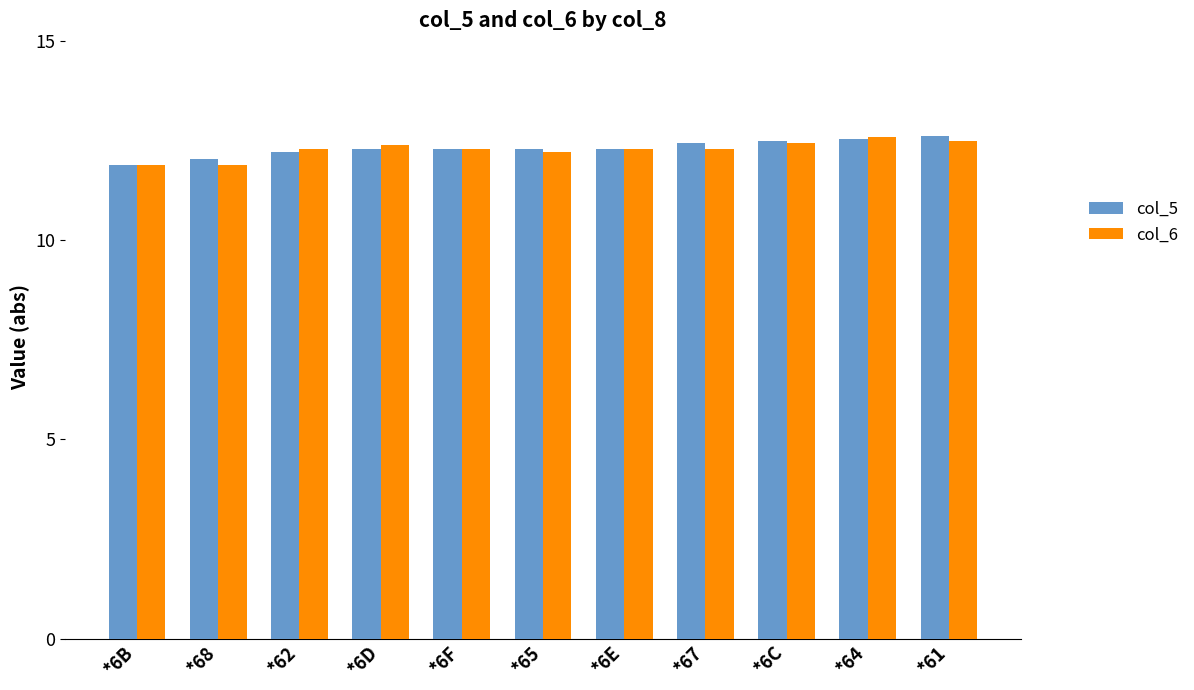

Does the chart contain any negative values?

No